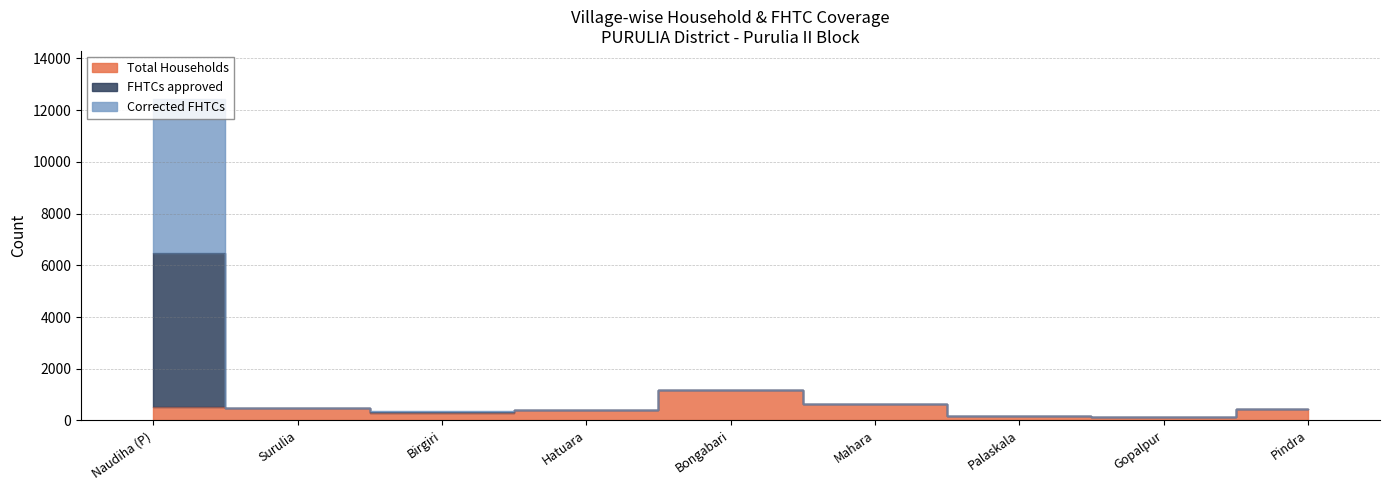

What are all the series names shown in the legend?

Total Households, FHTCs approved, Corrected FHTCs